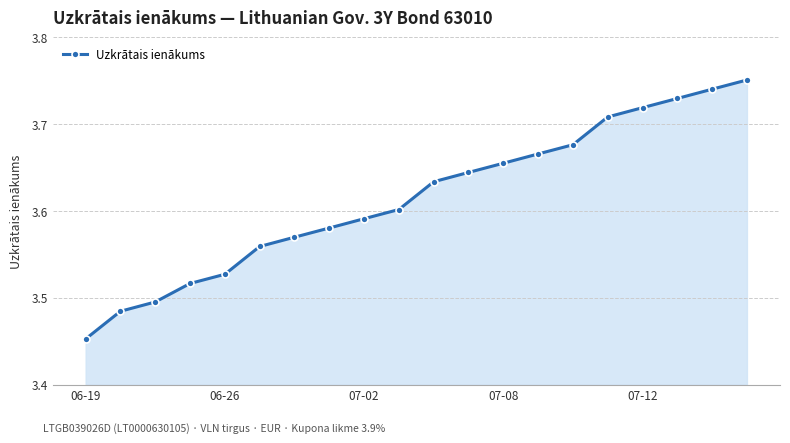

What is the sum of all values?

72.3